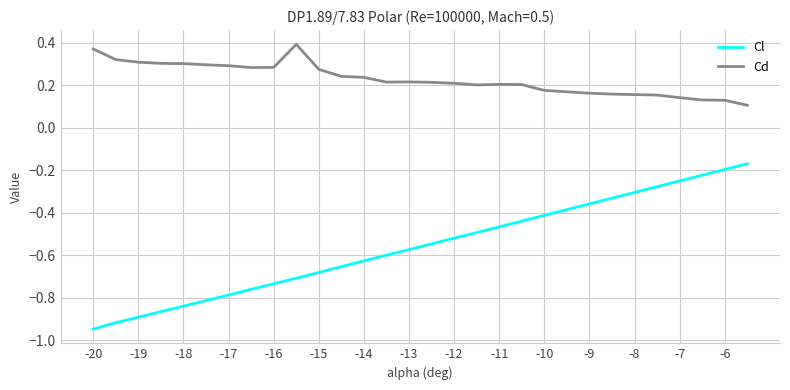

How many categories are shown in the chart?

30